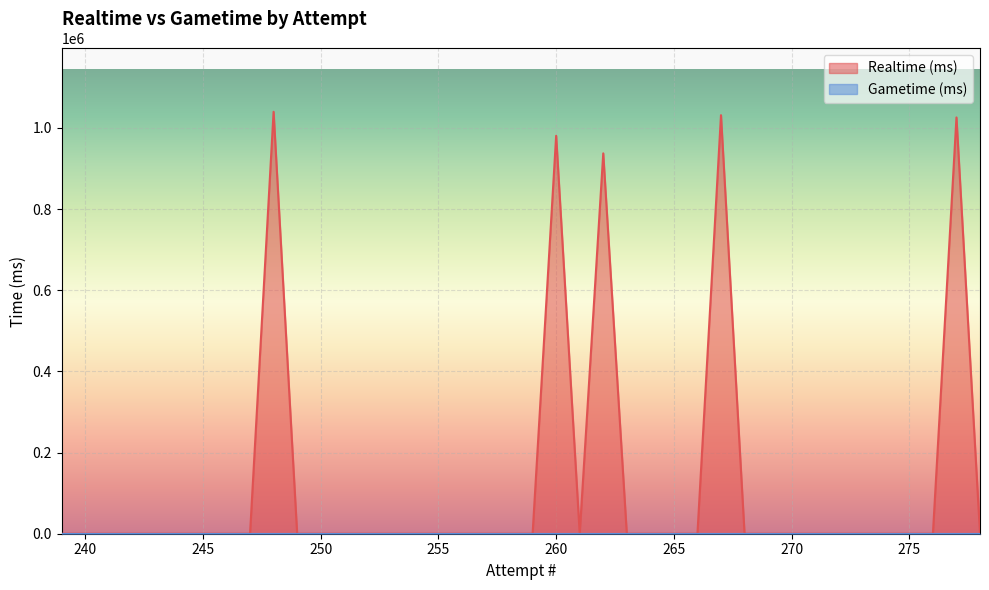

At which category does the data reach its first local peak?

277